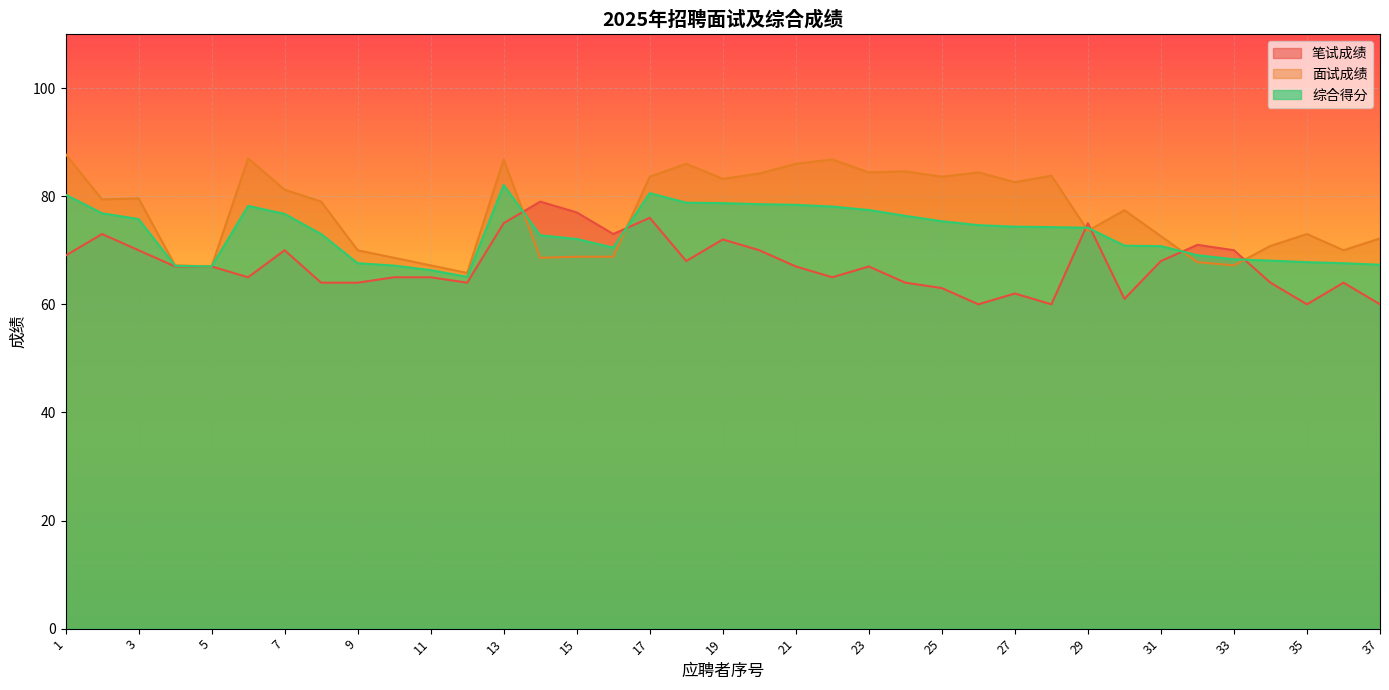

At which label is 笔试成绩 closest to 69?

1